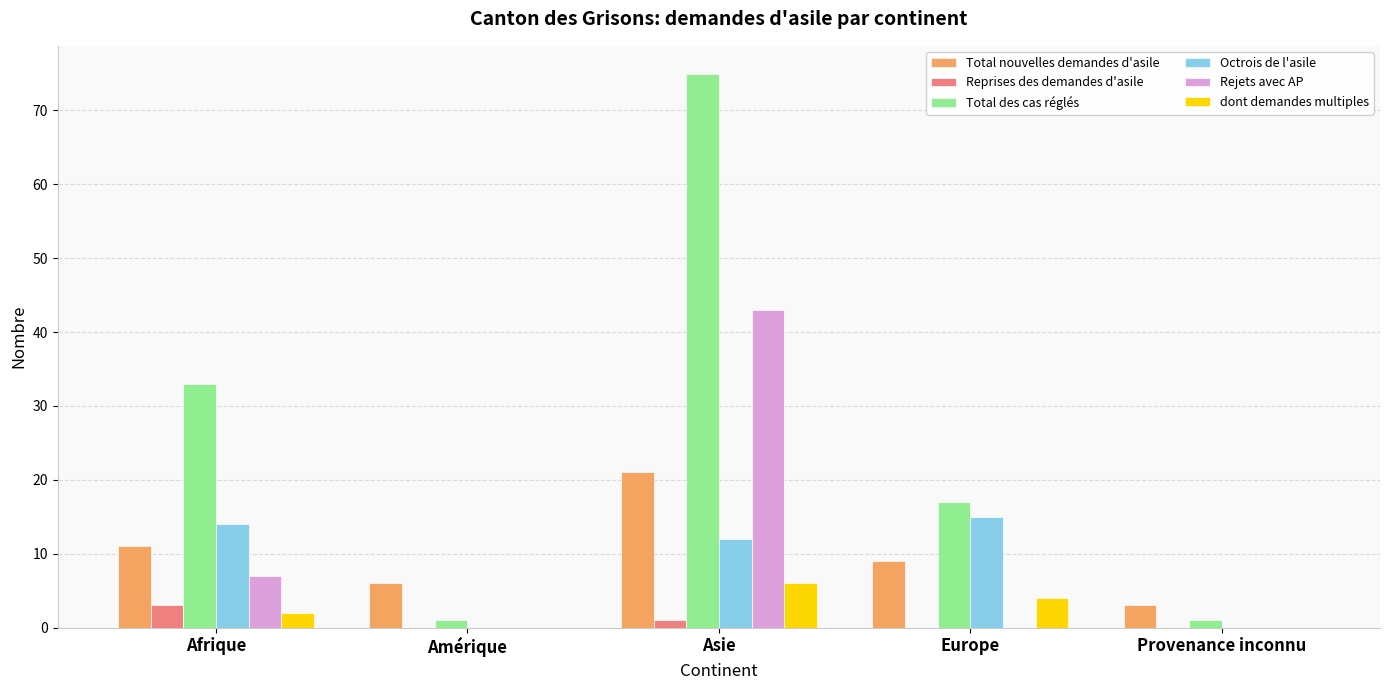

Is the value of dont demandes multiples at Afrique greater than the value of Octrois de l'asile at Provenance inconnu?

Yes